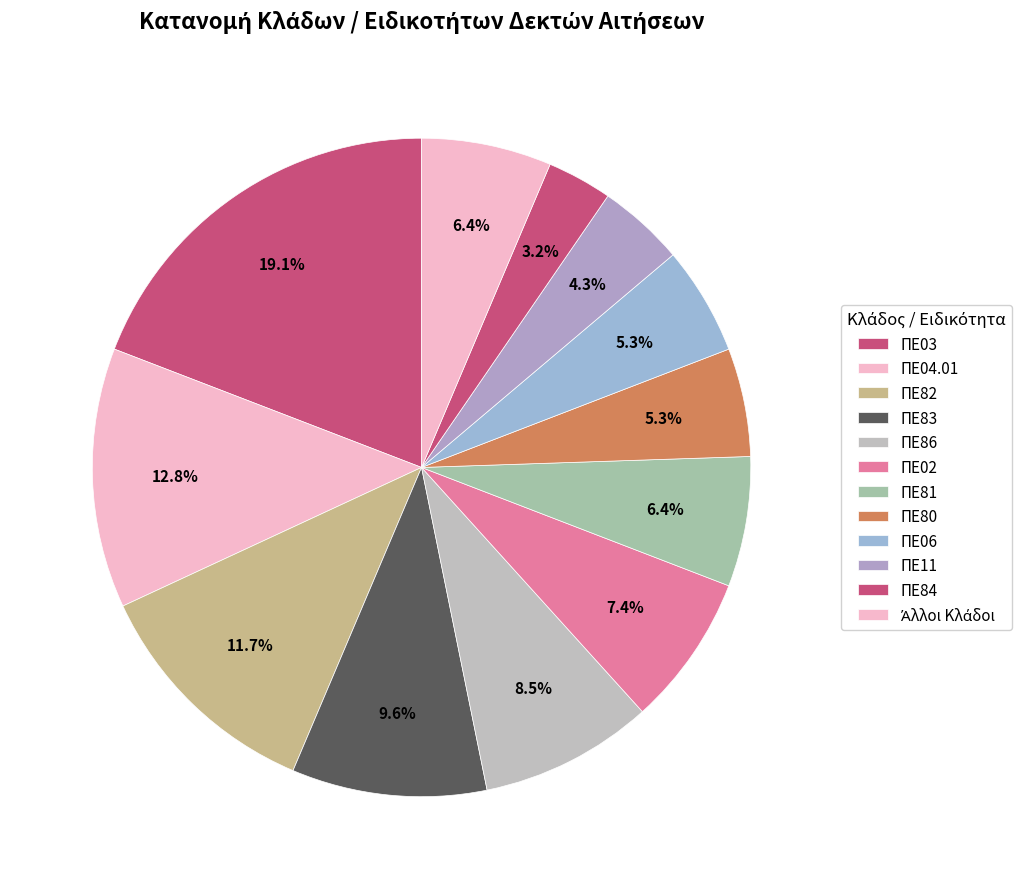

Is it true that ΠΕ11 is 4% of the pie?

True